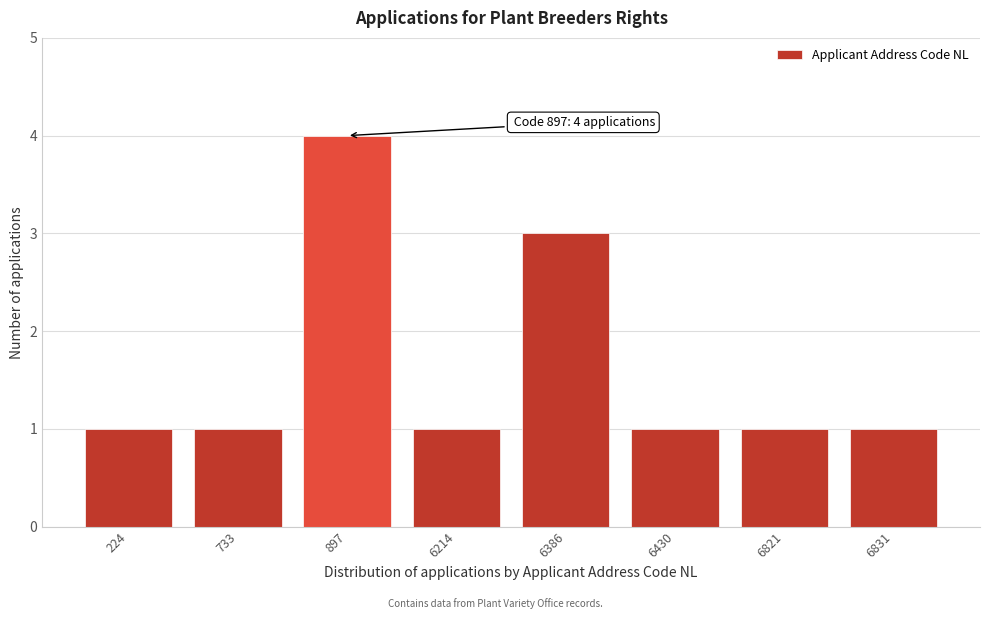

Reading left to right, what are all the values shown in this chart?

224=1	733=1	897=4	6214=1	6386=3	6430=1	6821=1	6831=1